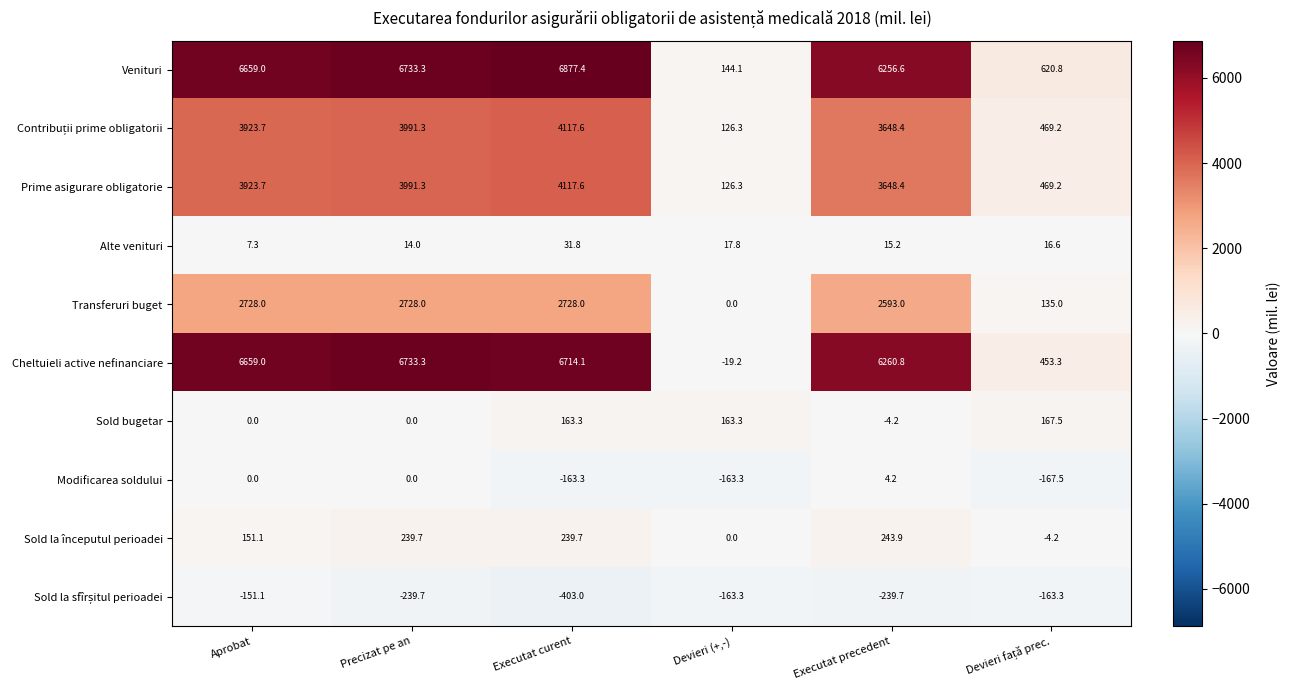

At which category is the sum across all series the highest?

Executat curent